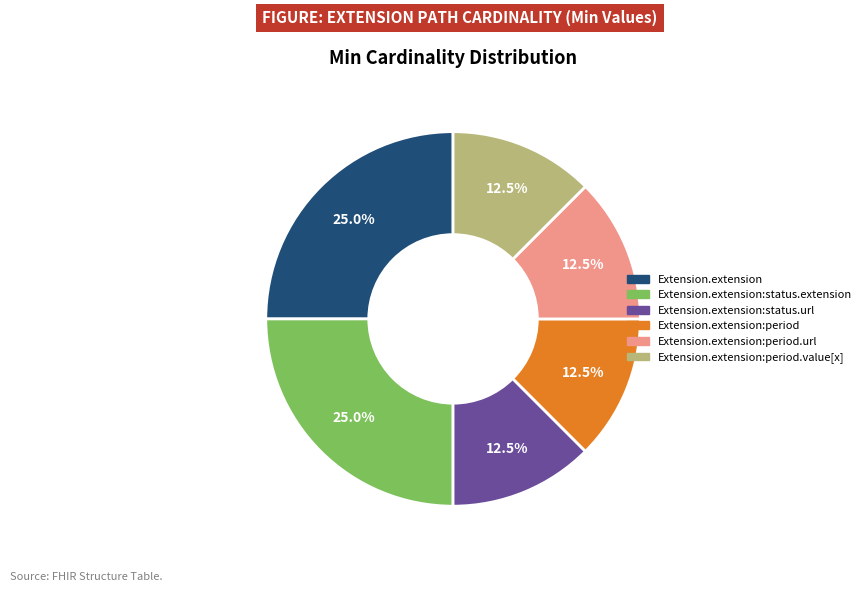

Does any single category account for the majority?

No